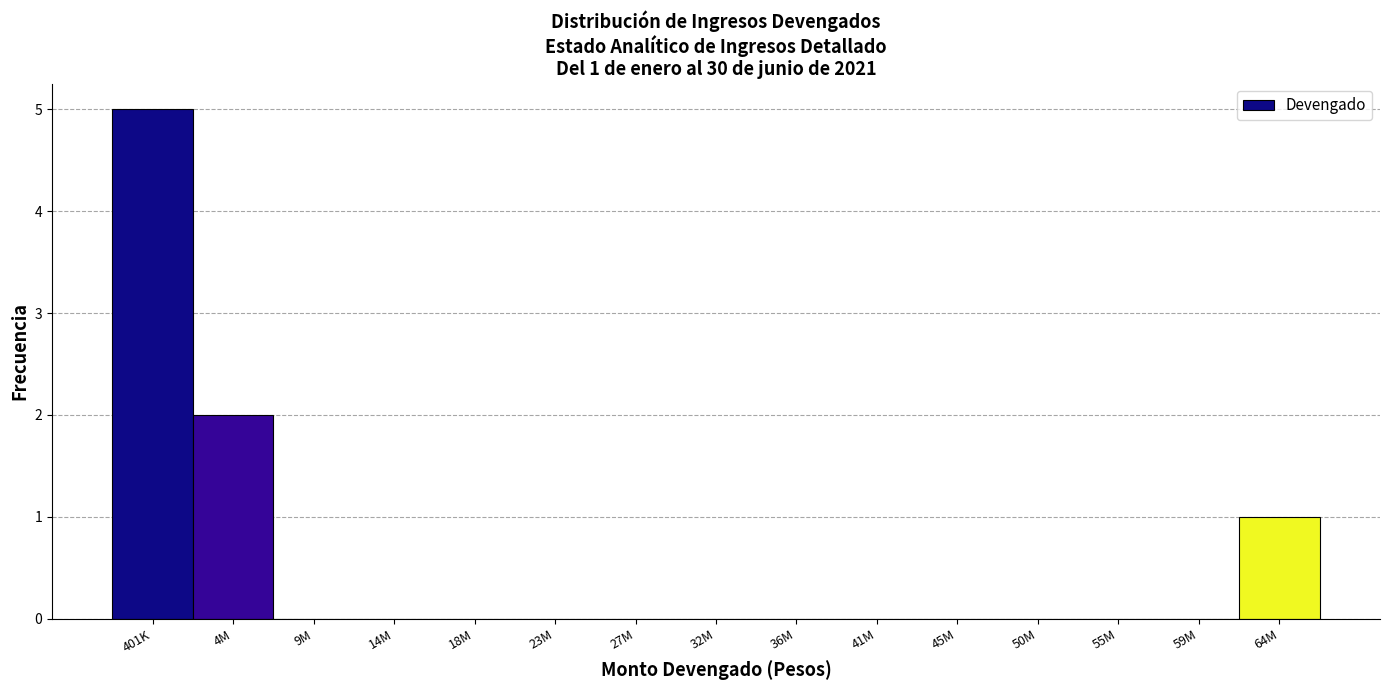

Reading right to left, what are all the values shown in this chart?

64M=1	59M=0	55M=0	50M=0	45M=0	41M=0	36M=0	32M=0	27M=0	23M=0	18M=0	14M=0	9M=0	4M=2	401K=5